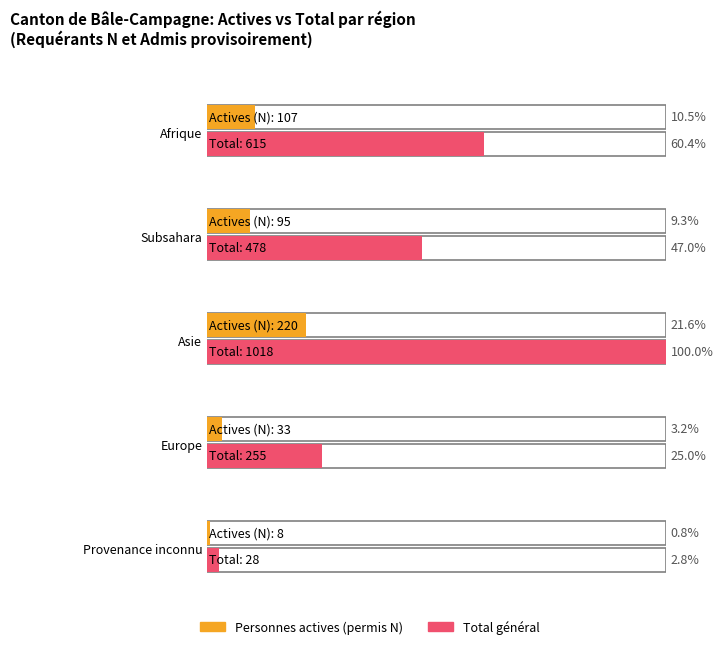

Does the chart contain any negative values?

No